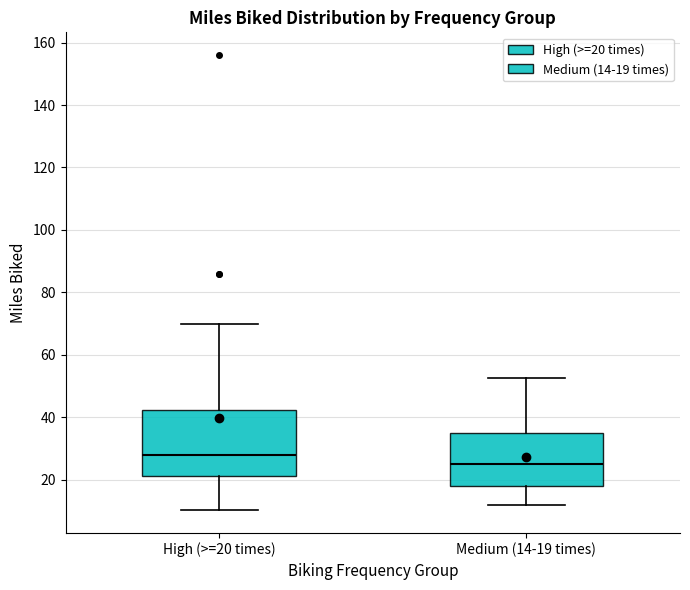

Which box has the highest median line?

High (>=20 times)